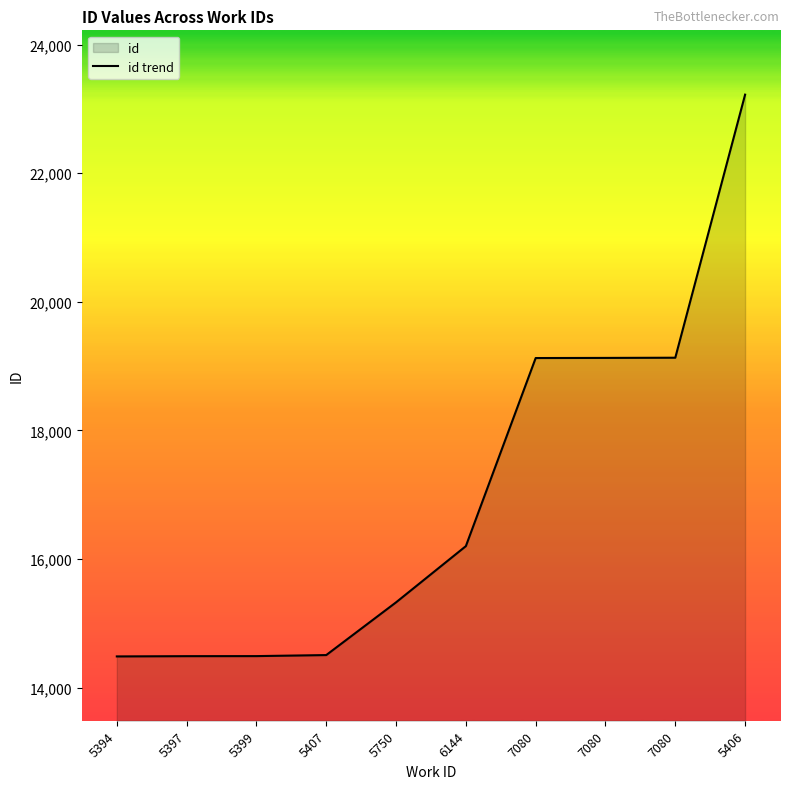

What is the maximum value shown in the chart?

23222